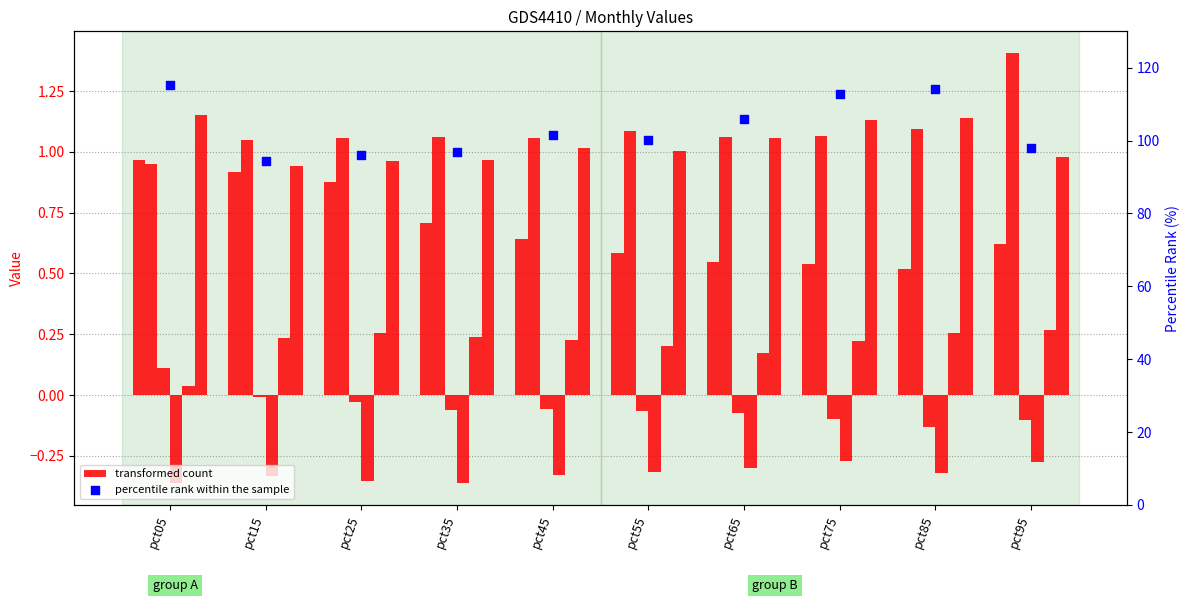

At which category is the sum across all series the highest?

pct95